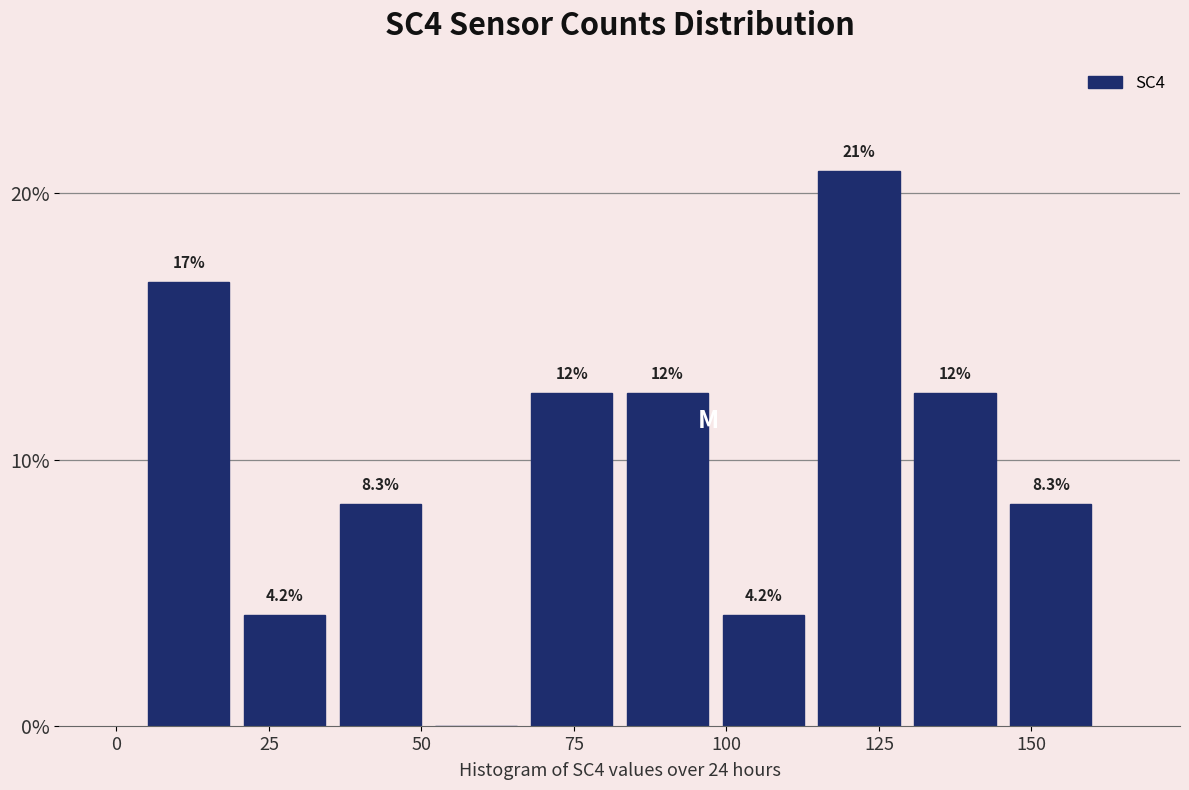

Read against the x-axis, roughly where is the centre of the tallest bar?

120